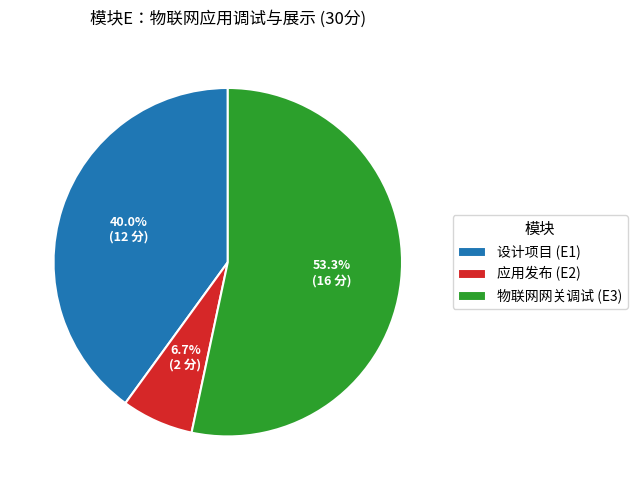

To the nearest percent, what portion does 物联网网关调试 (E3) represent?

53%